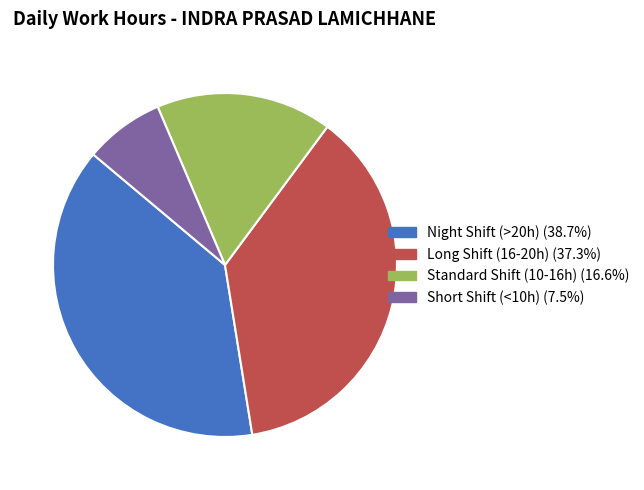

Is there any slice that represents more than half of the pie?

No